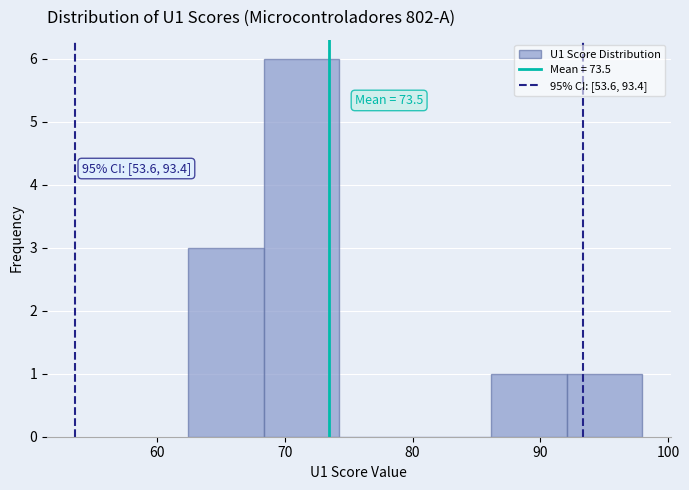

Which range on the x-axis has the tallest bar?

68 to 74